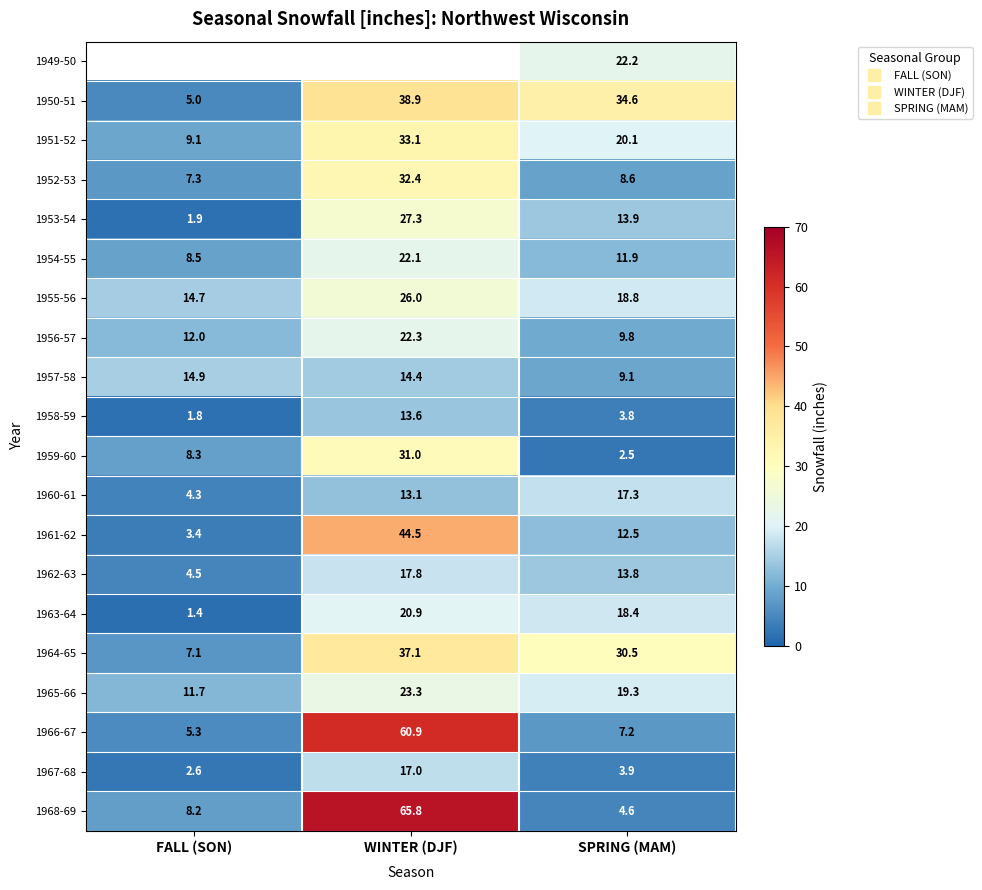

At which label does 1964-65 reach its minimum?

FALL (SON)